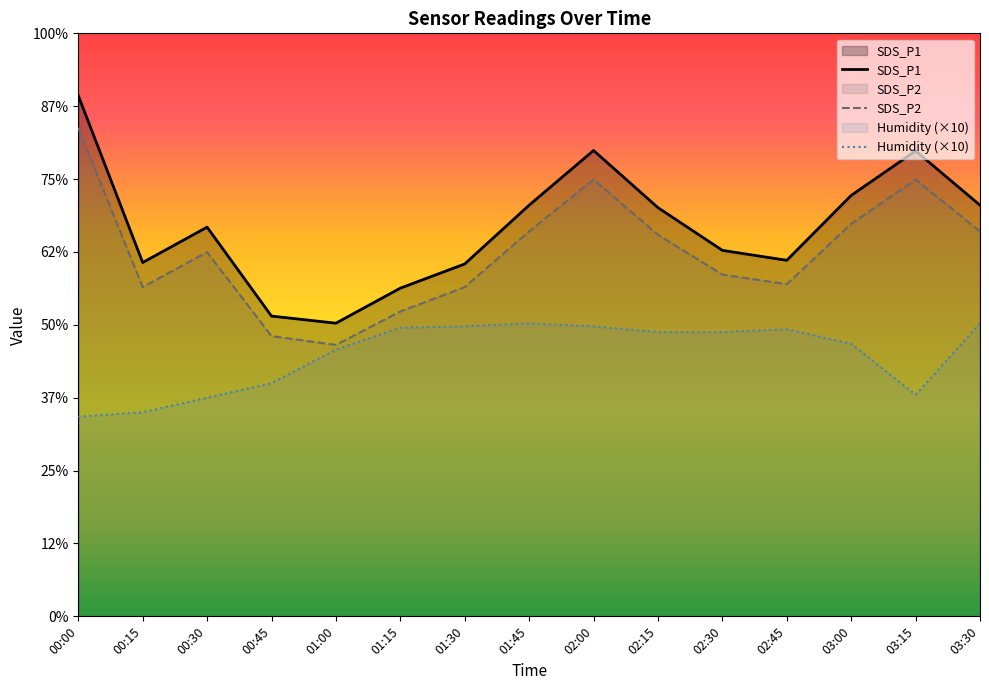

What is the value of the SDS_P1 point at the 14th from the left?

319.3